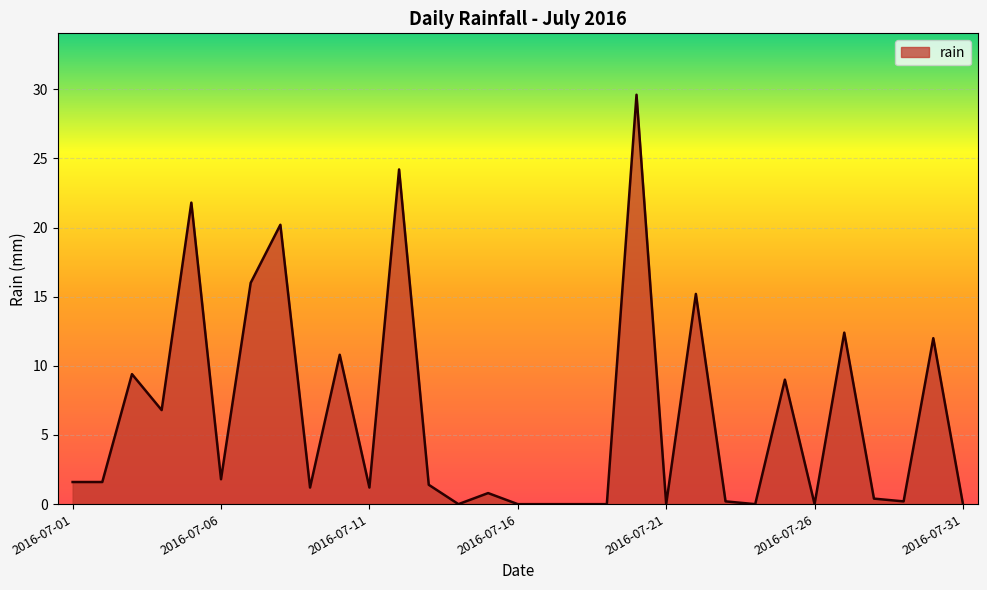

What is the greatest value displayed?

29.6